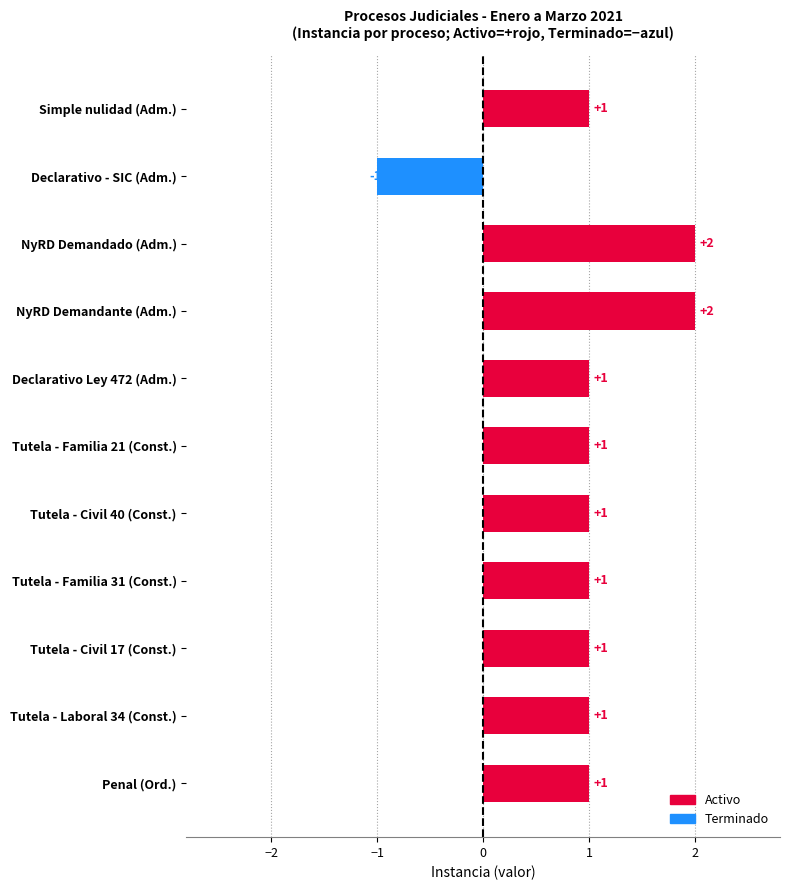

What is the sum of all values?

11